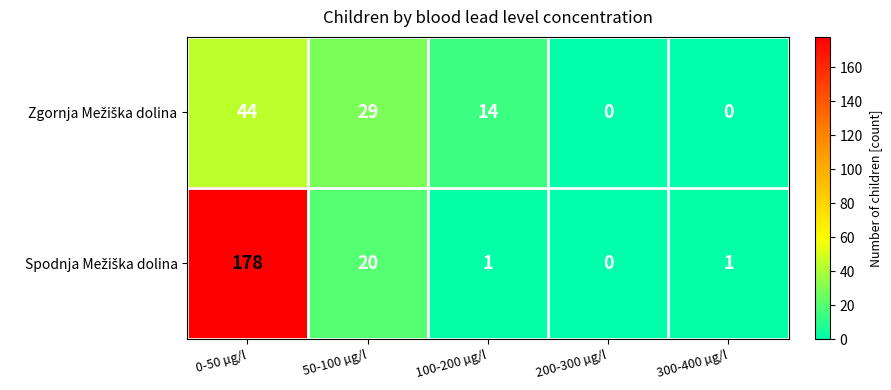

What is the maximum value shown in the chart?

178